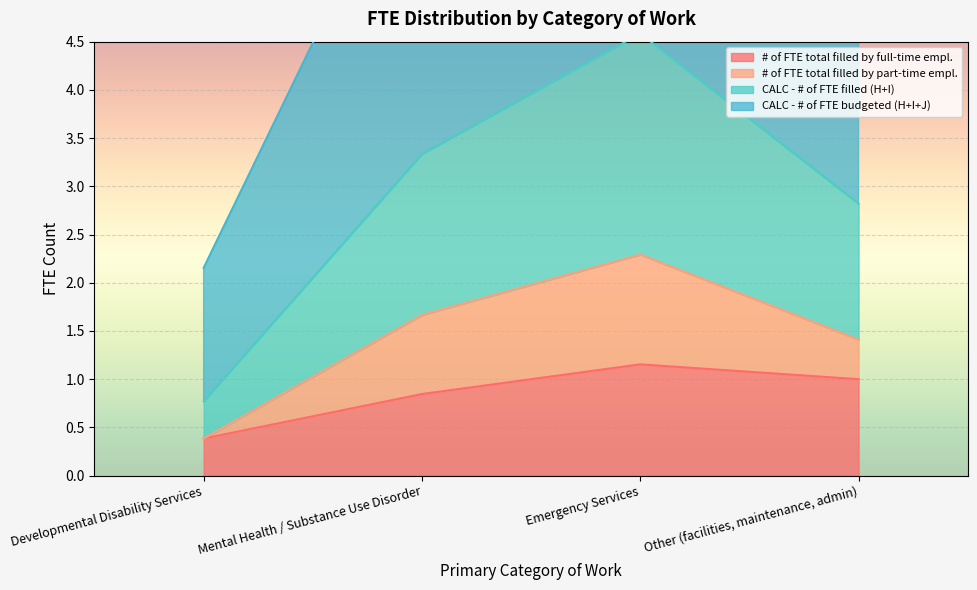

Is it true that # of FTE total filled by full-time empl. equals 1.6 at Emergency Services?

False